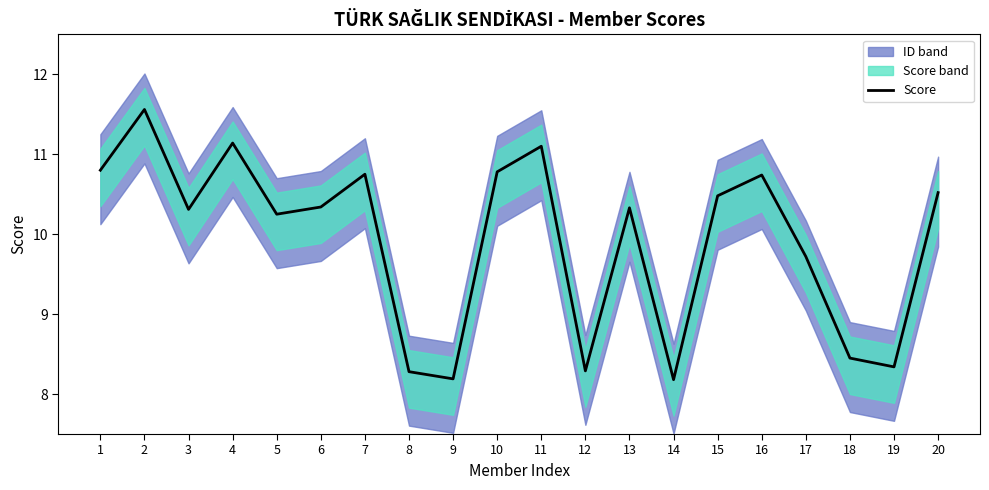

List the labels in order of value, largest first.

2, 4, 11, 1, 10, 7, 16, 20, 15, 6, 13, 3, 5, 17, 18, 19, 12, 8, 9, 14